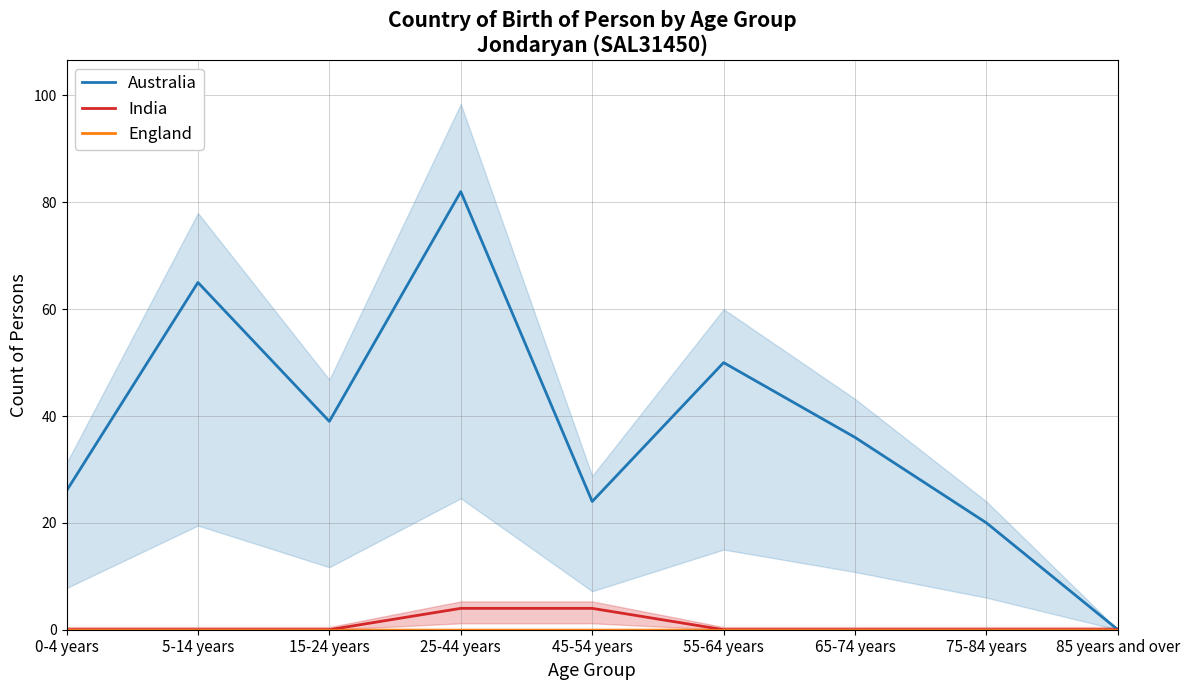

True or false: Australia has more than 2 points higher than both neighbors.

True